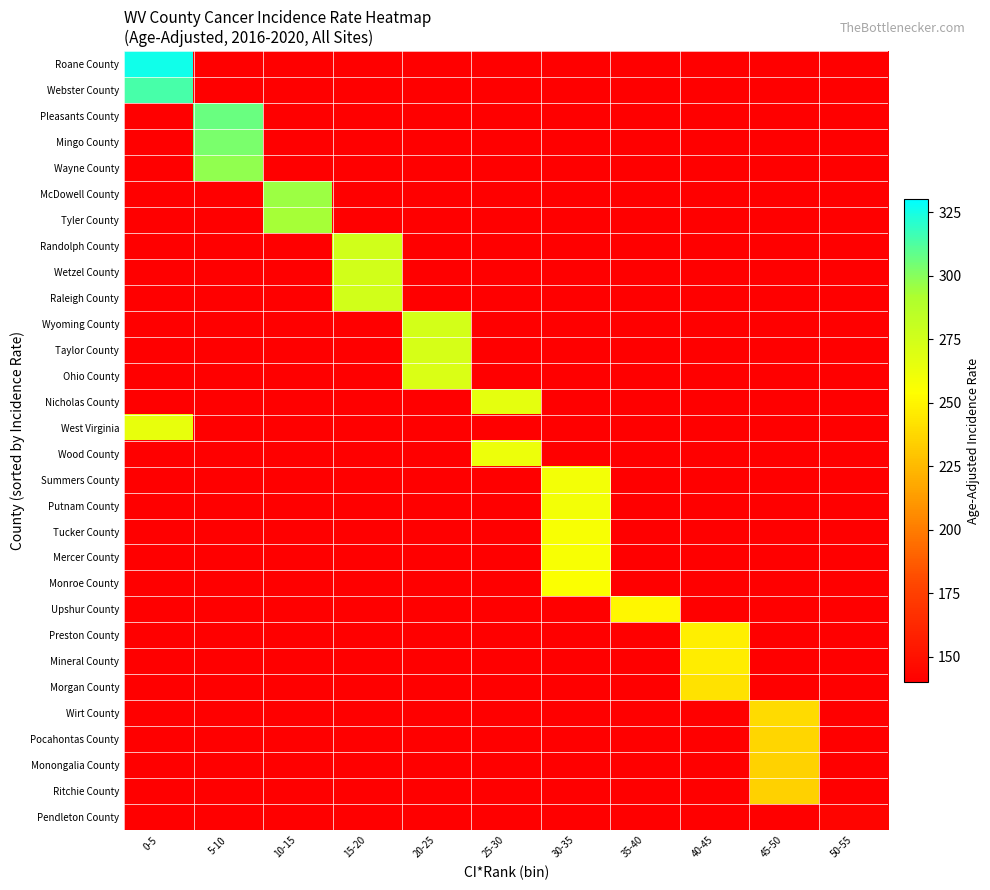

What is the difference between the highest and lowest values at 15-20?

275.6